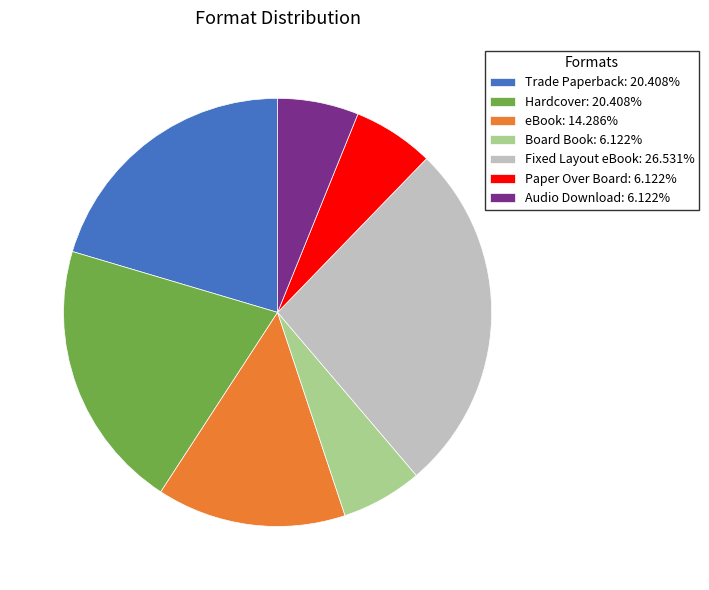

True or false: Paper Over Board accounts for 14% of the total.

False